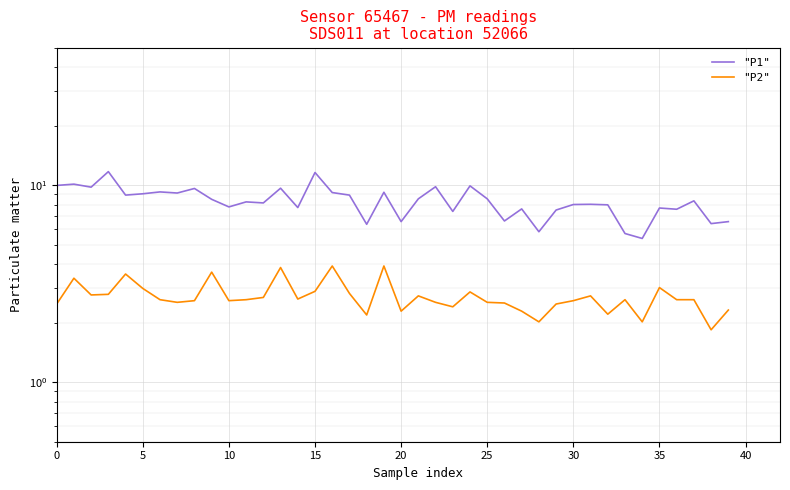

True or false: "P1" and "P2" cross at least once.

False